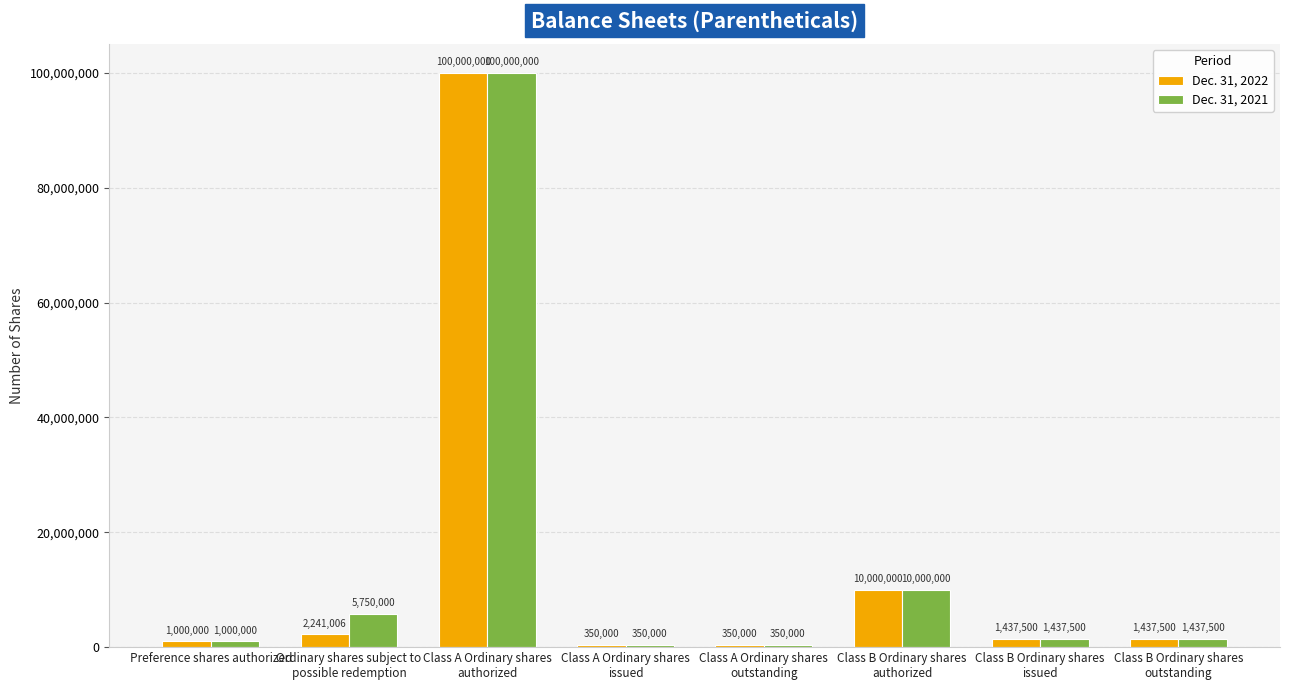

The value of Dec. 31, 2022 at Preference shares authorized is 1000000. True or false?

True